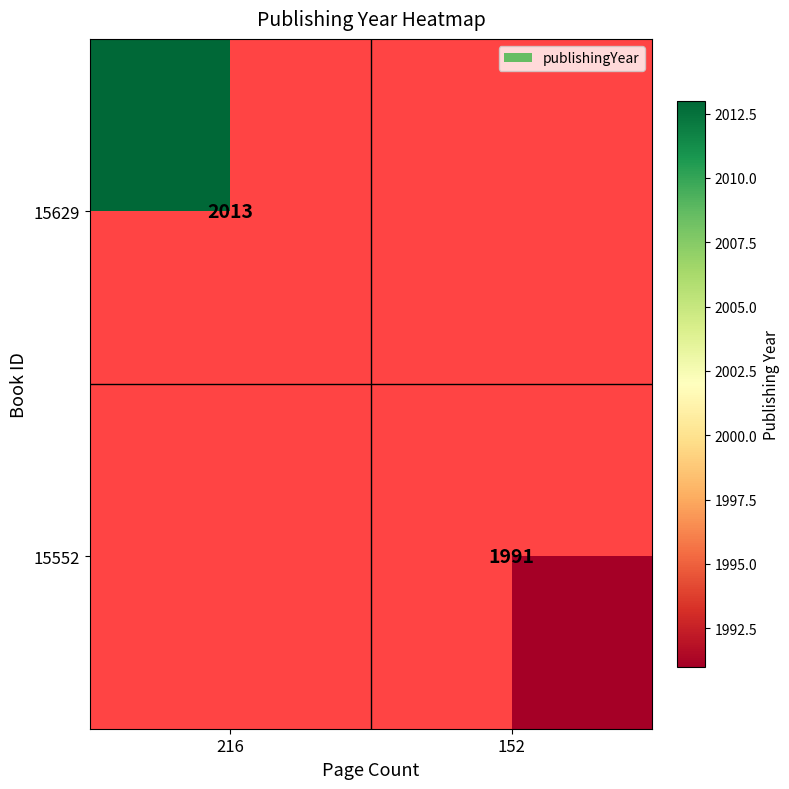

The 15552 series shows 533 at 152. True or false?

False